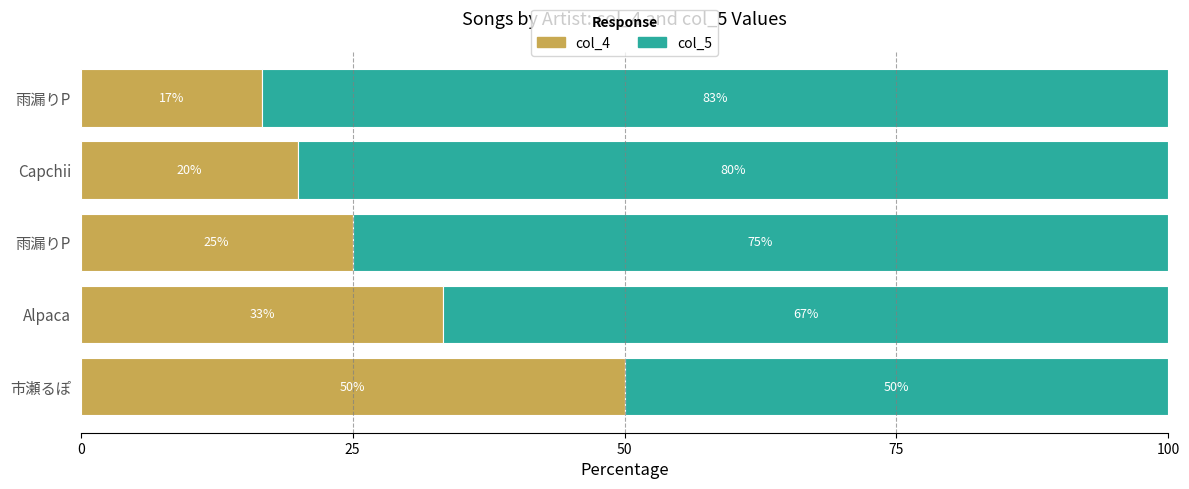

How many data points in col_4 are less than 25?

2